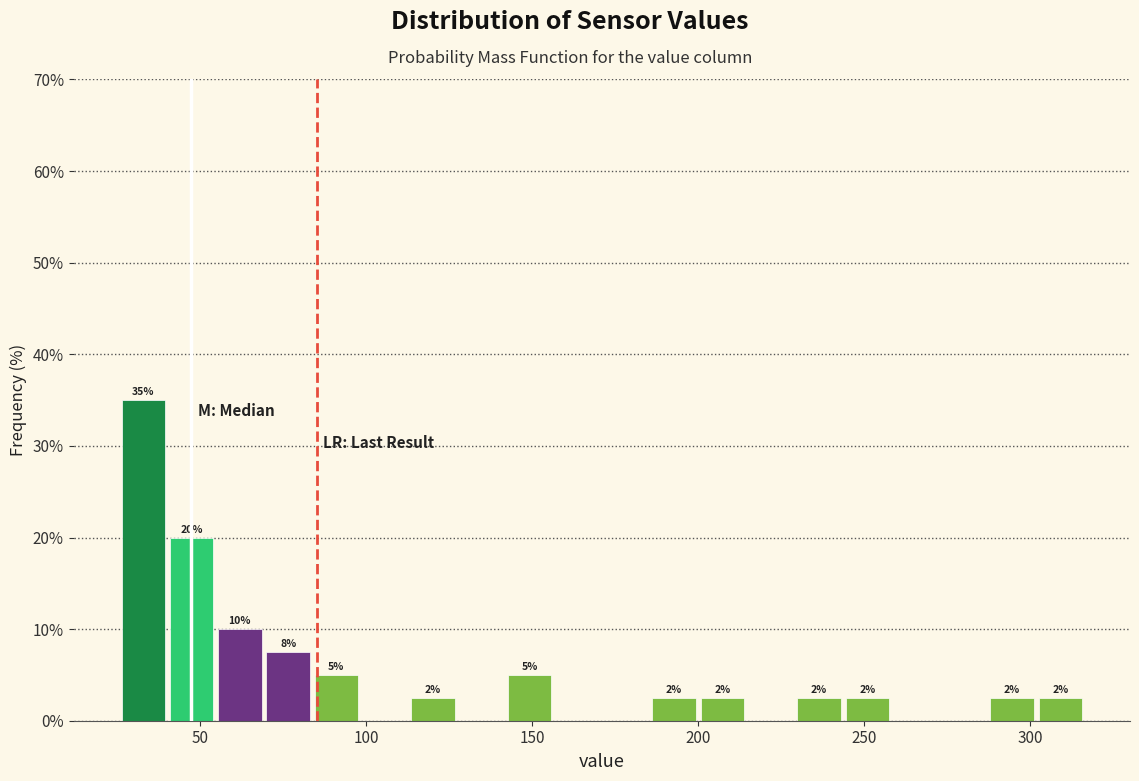

Around what value on the x-axis is the tallest bar? Give the approximate position of its centre, as read against the axis.

35